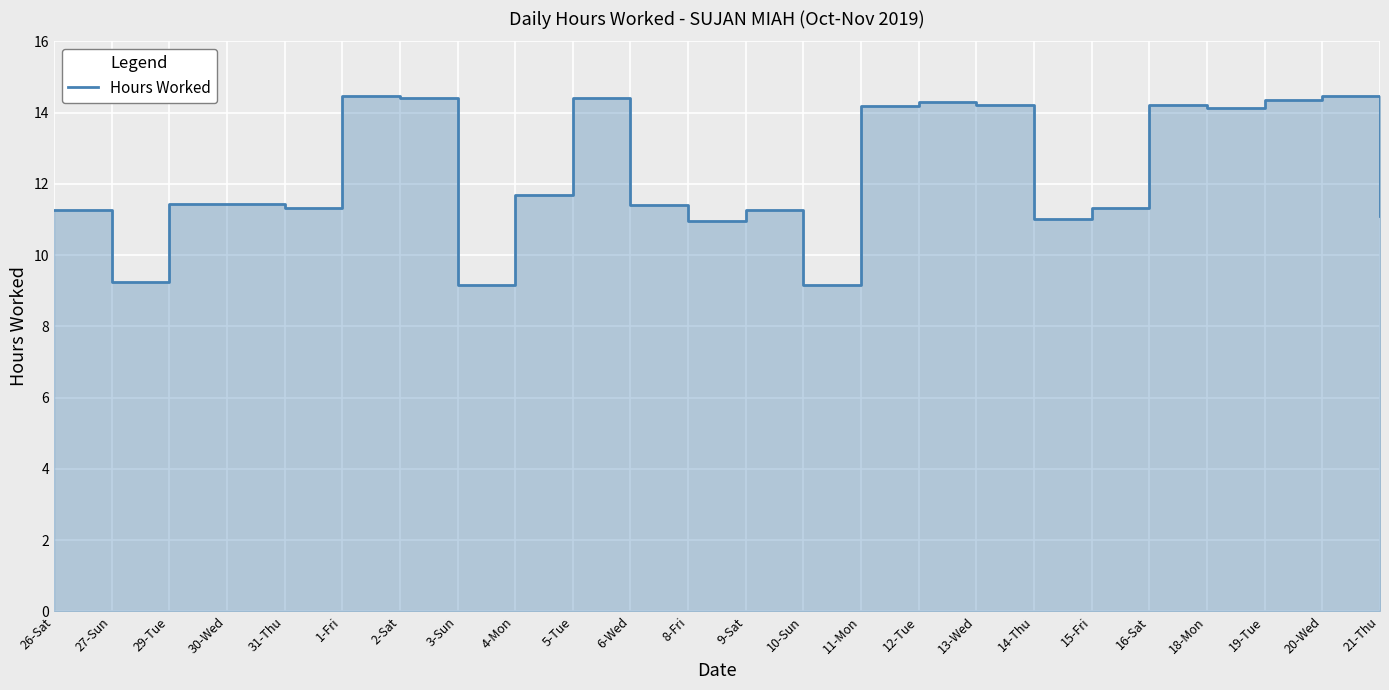

Does the chart display data point markers on the line(s)?

No